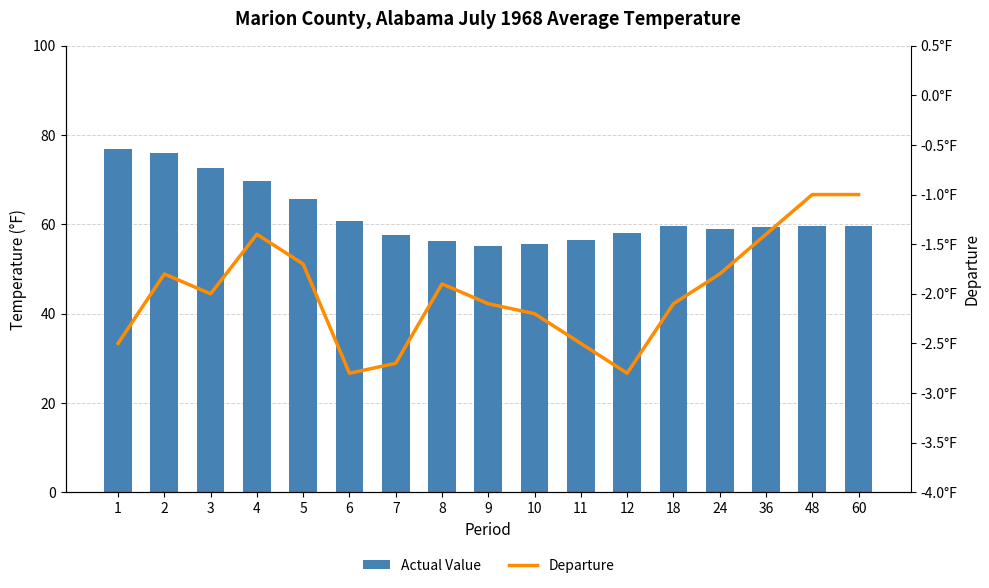

How many categories are shown in the chart?

17